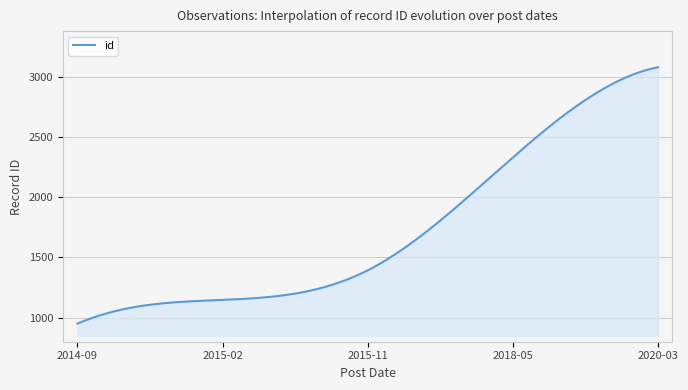

What is the difference between the maximum and minimum values?

2127.0